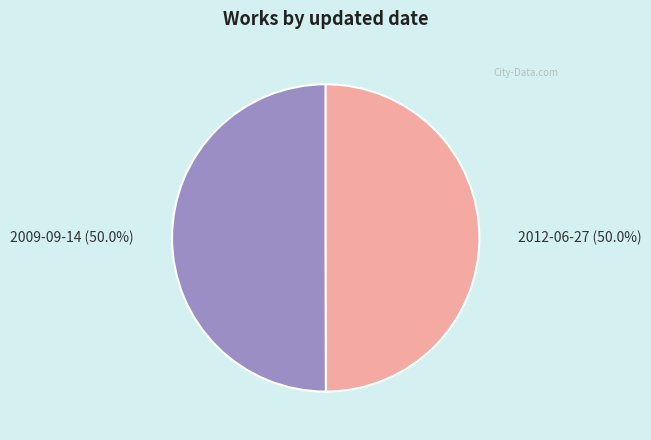

How many slices are in this pie chart?

2